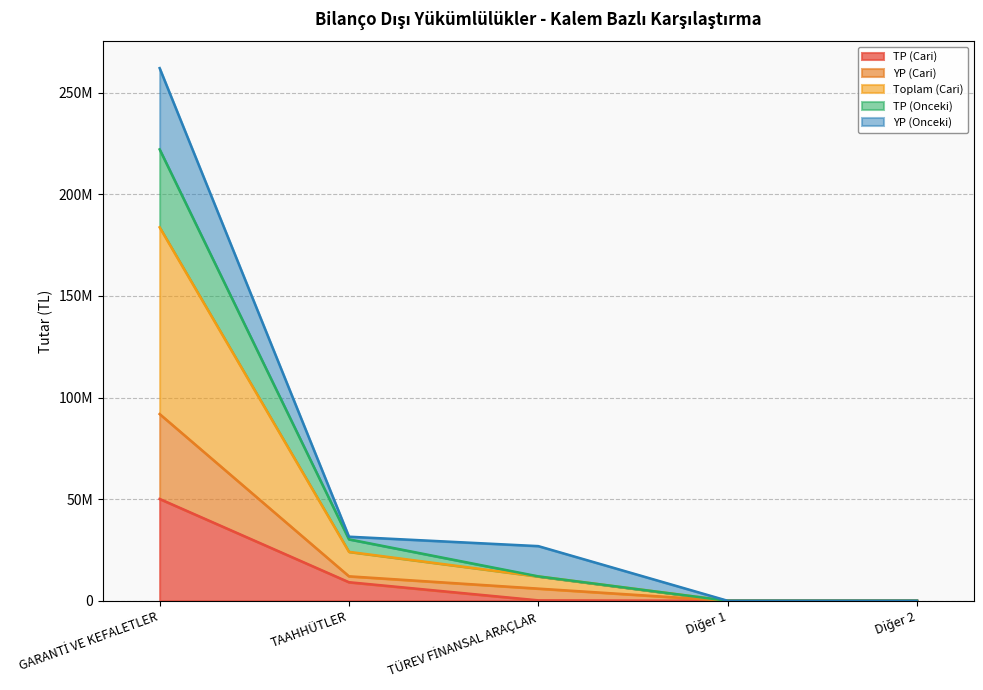

What is the difference between the highest and lowest values at TÜREV FİNANSAL ARAÇLAR?

26693440